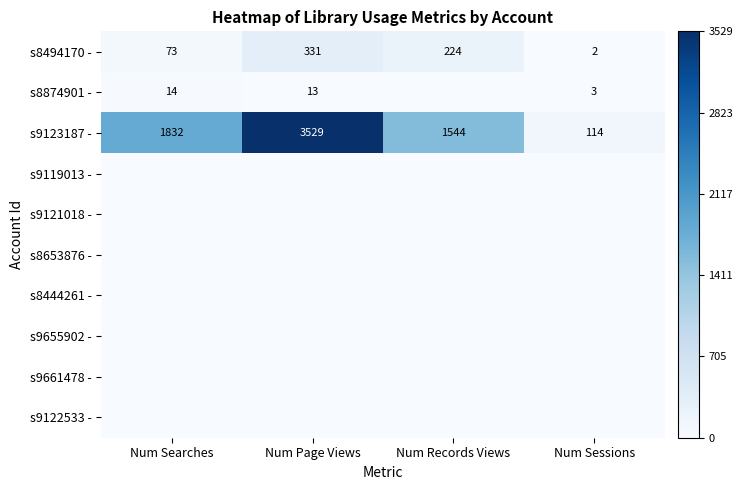

What is the spread (max minus min) of values at Num Records Views?

1544